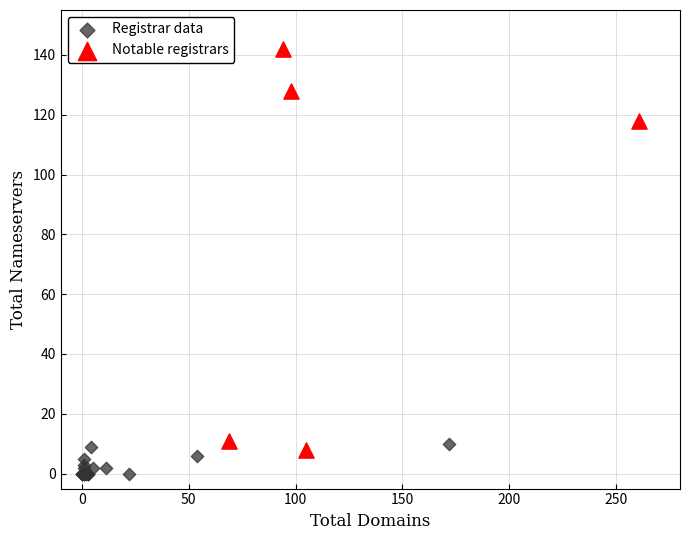

Which series has the widest spread of Y values?

Notable registrars